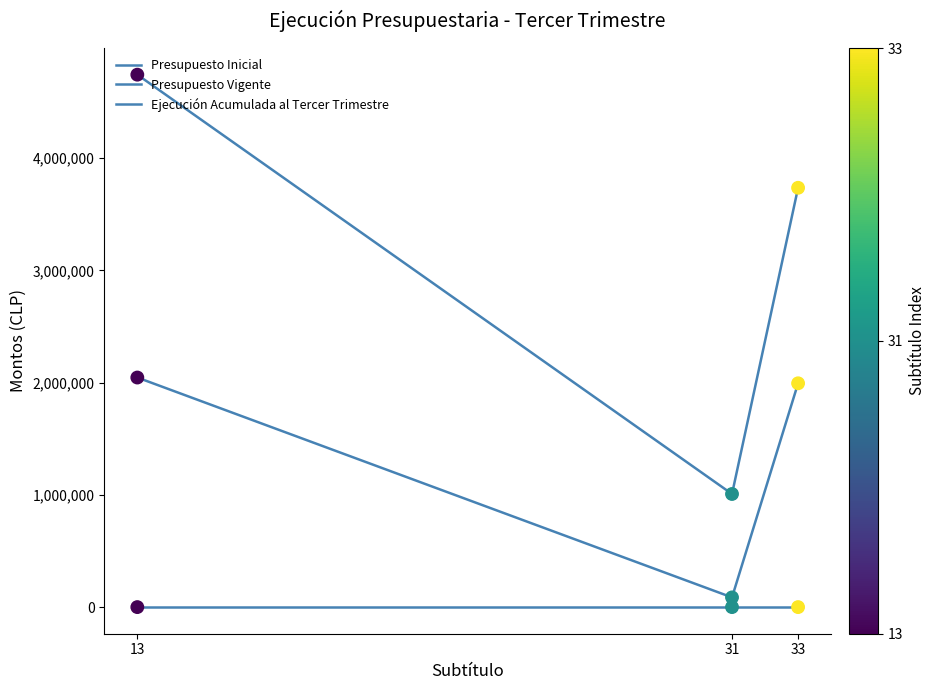

At which category is the sum across all series the highest?

13